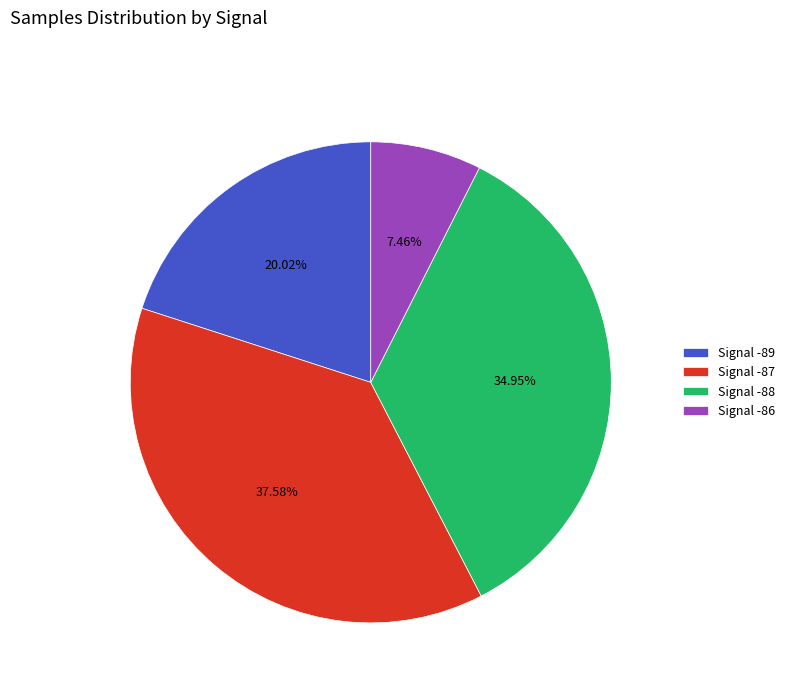

How many segments does this pie chart have?

4